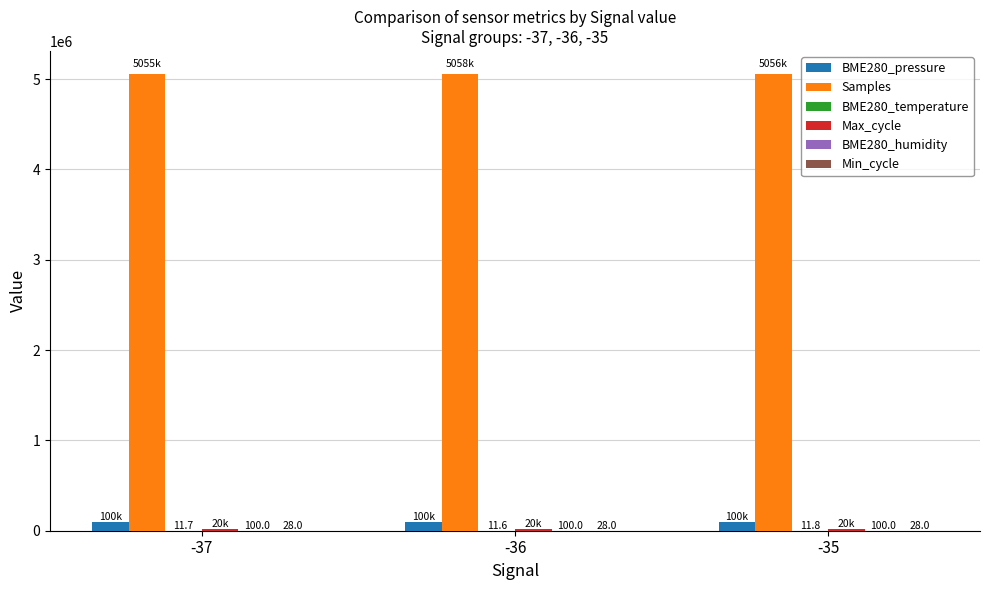

At which category is the sum across all series the highest?

-36